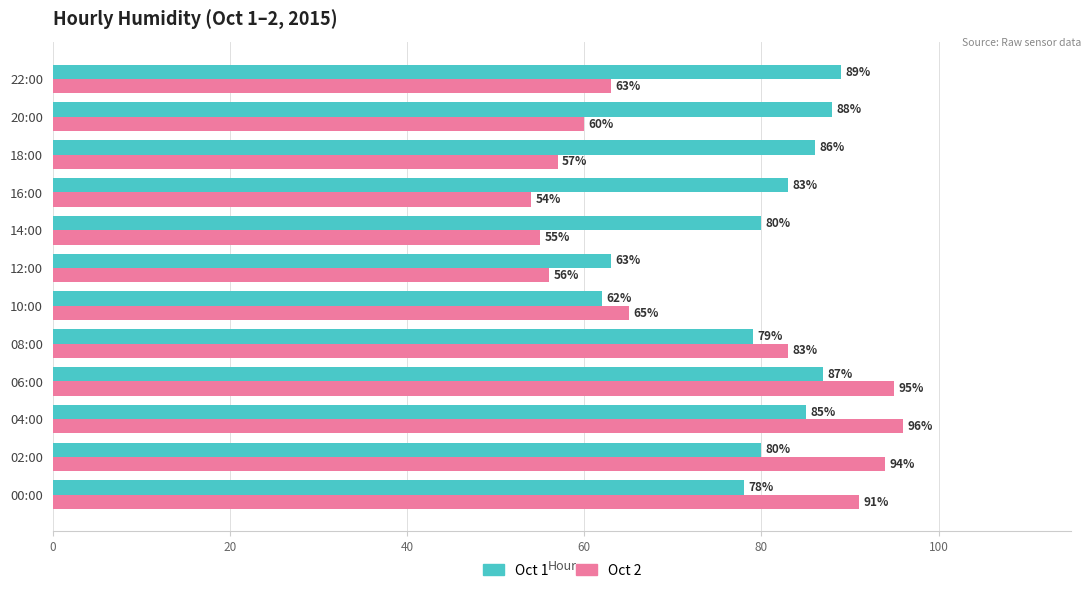

Between 04:00 and 14:00, which series saw the biggest shift?

Oct 2